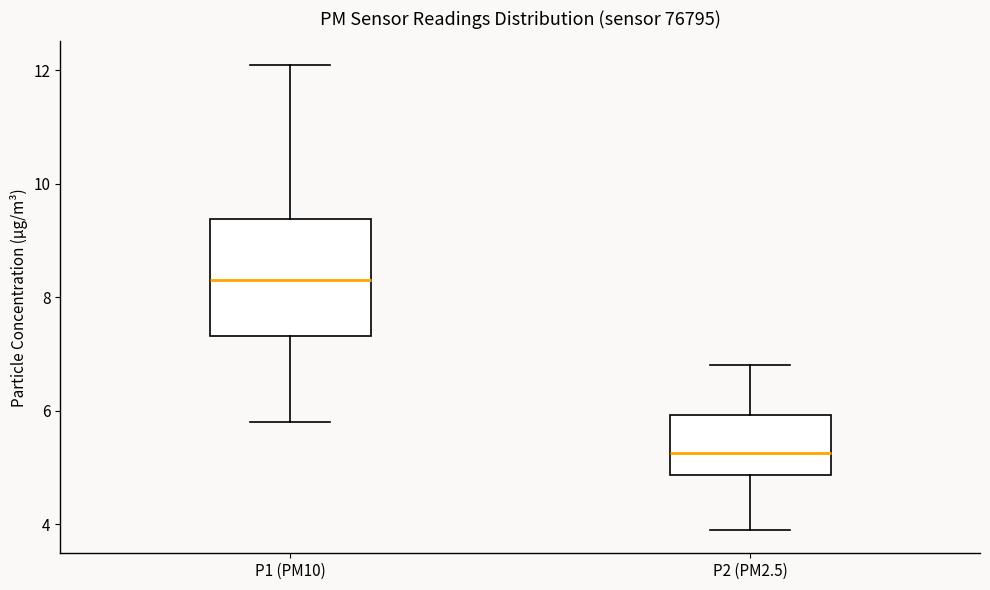

Comparing the boxes themselves (not the whiskers), which one is the tallest?

P1 (PM10)